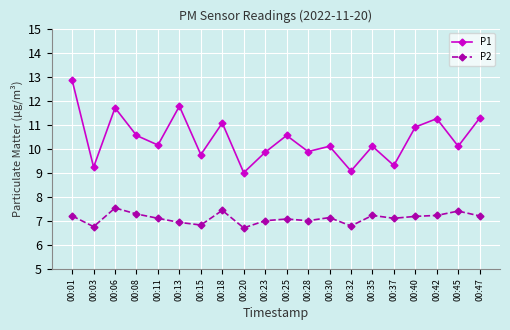

At which category is the sum across all series the highest?

00:01